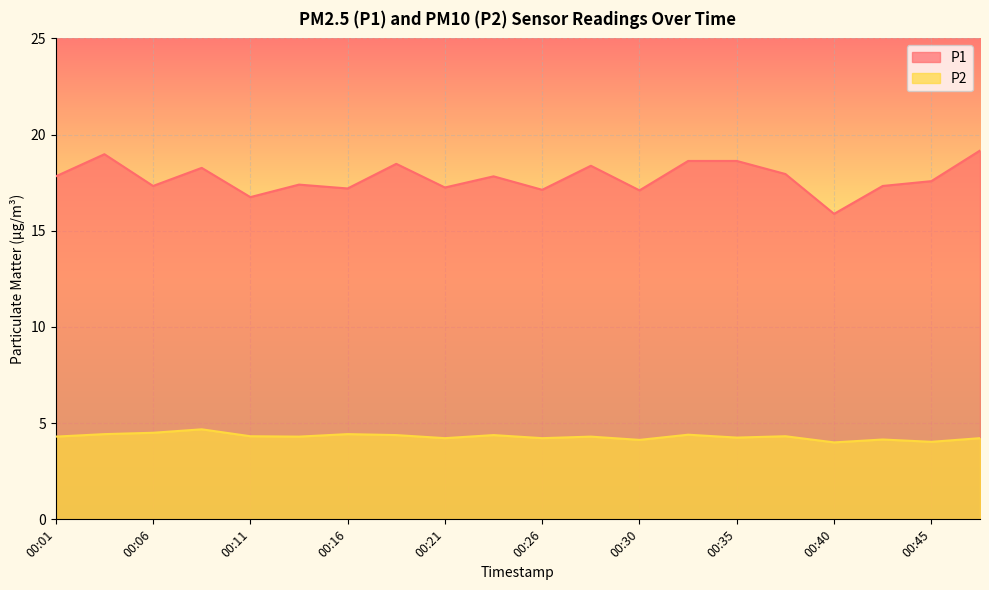

Rank the categories by P2 value from highest to lowest.

00:08, 00:06, 00:03, 00:16, 00:33, 00:18, 00:23, 00:11, 00:38, 00:01, 00:13, 00:28, 00:35, 00:21, 00:26, 00:47, 00:43, 00:30, 00:45, 00:40